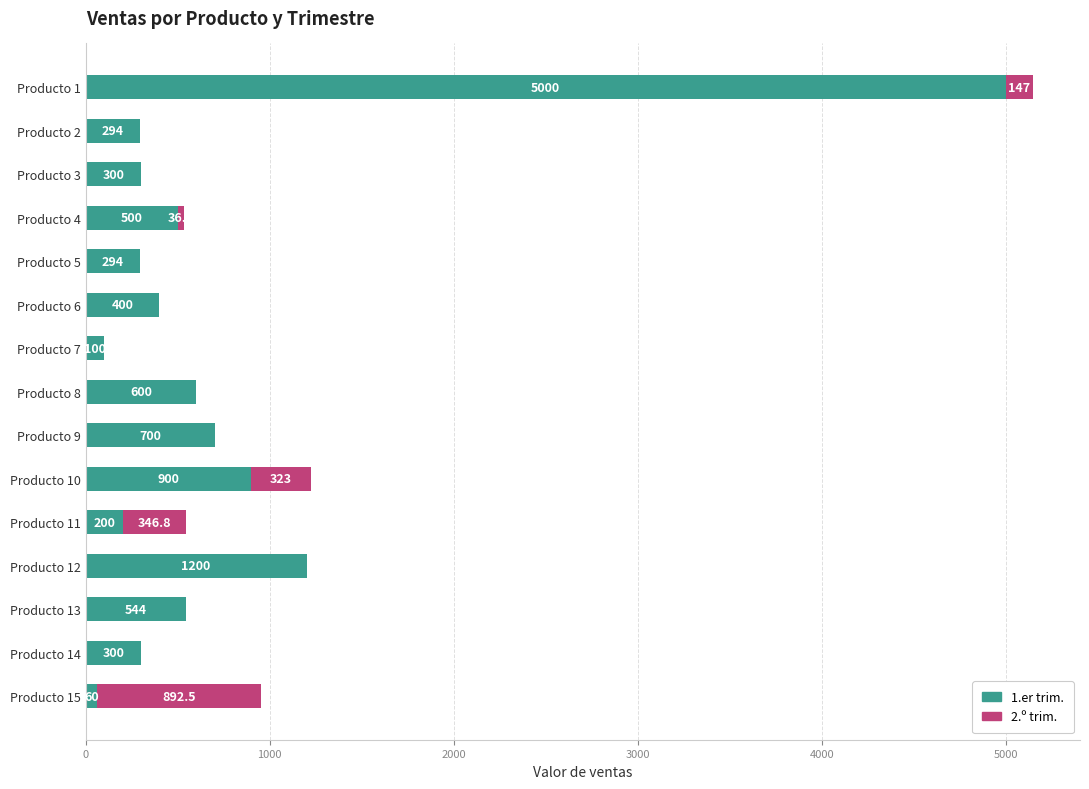

What is the sum of all 1.er trim. values?

11392.0